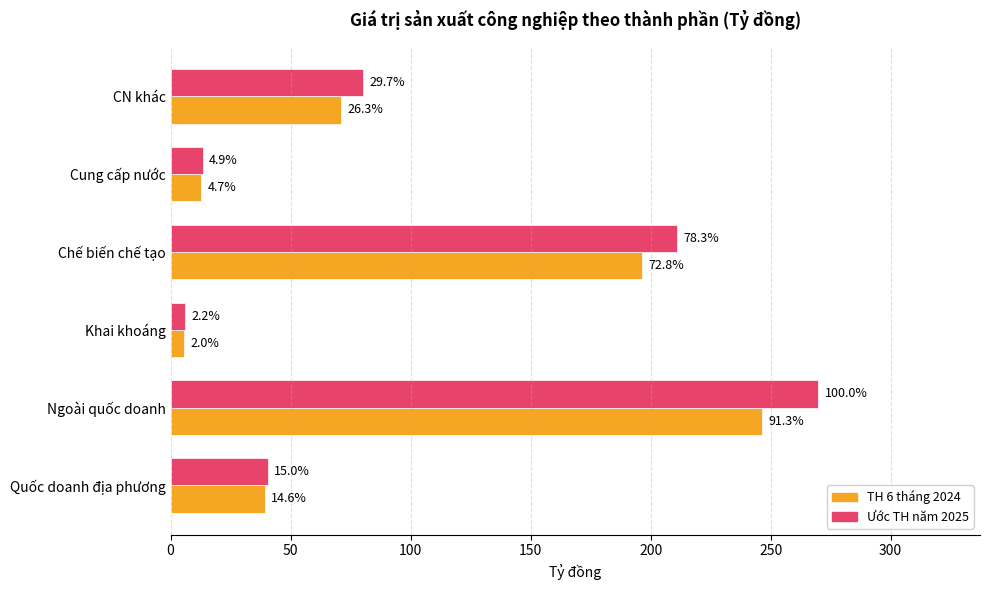

What are all the series names shown in the legend?

TH 6 tháng 2024, Ước TH năm 2025